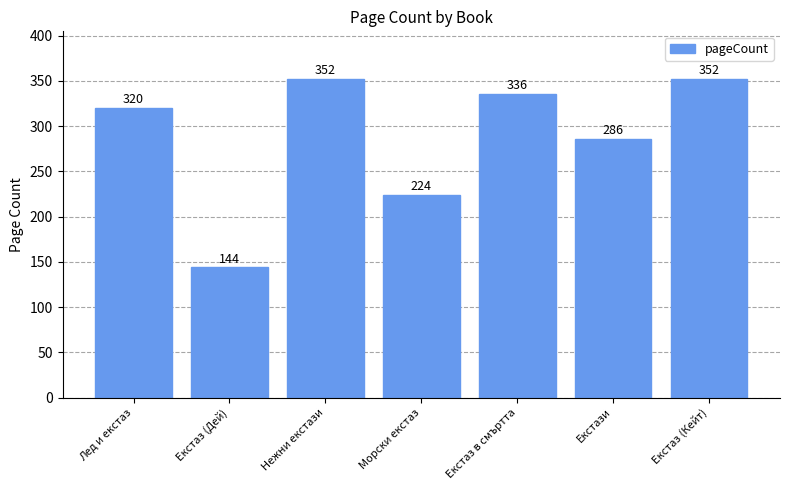

The value at Екстаз (Кейт) is 352. True or false?

True